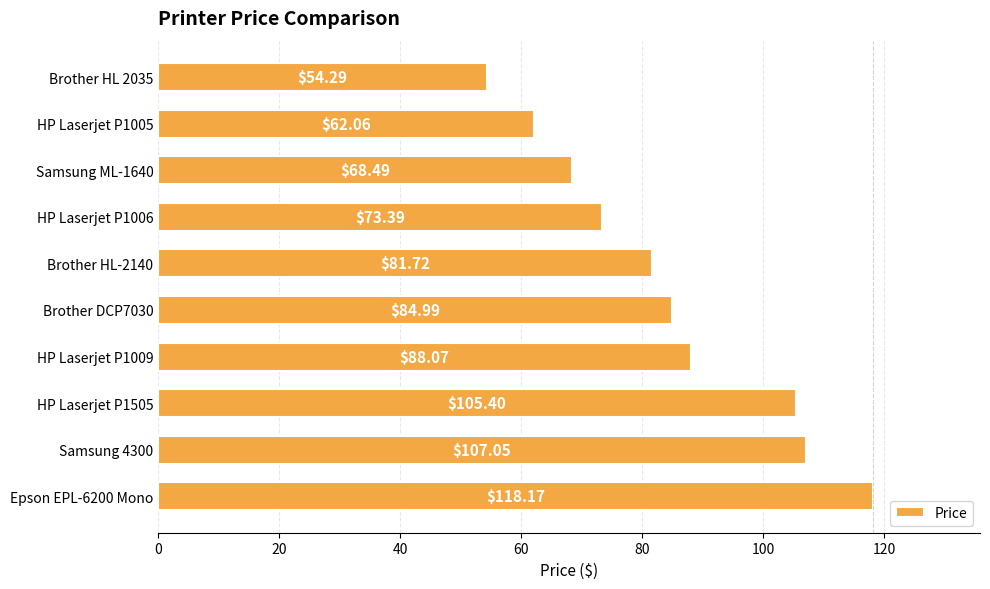

List the labels in order of value, smallest first.

Brother HL 2035, HP Laserjet P1005, Samsung ML-1640, HP Laserjet P1006, Brother HL-2140, Brother DCP7030, HP Laserjet P1009, HP Laserjet P1505, Samsung 4300, Epson EPL-6200 Mono